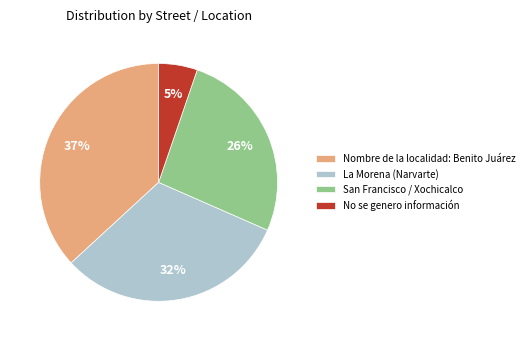

To the nearest percent, what is the difference between the largest and smallest slice percentages?

32%